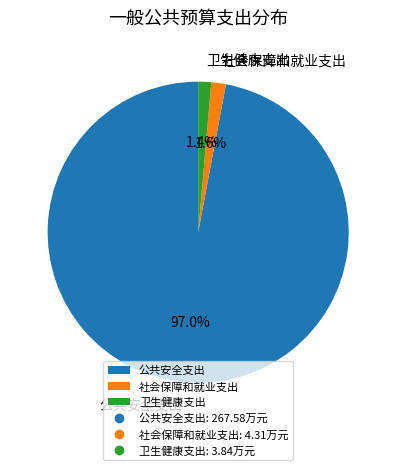

True or false: 公共安全支出 accounts for 97% of the total.

True